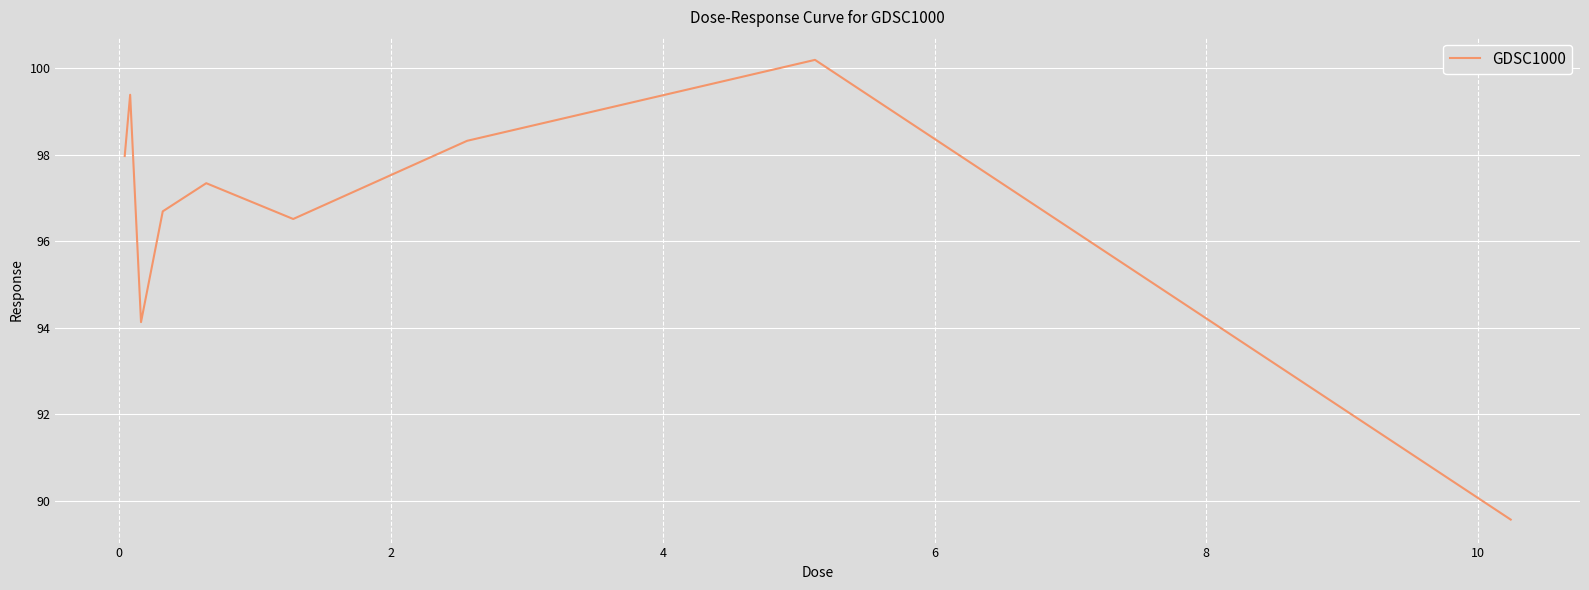

What is the difference between the maximum and minimum values?

10.6